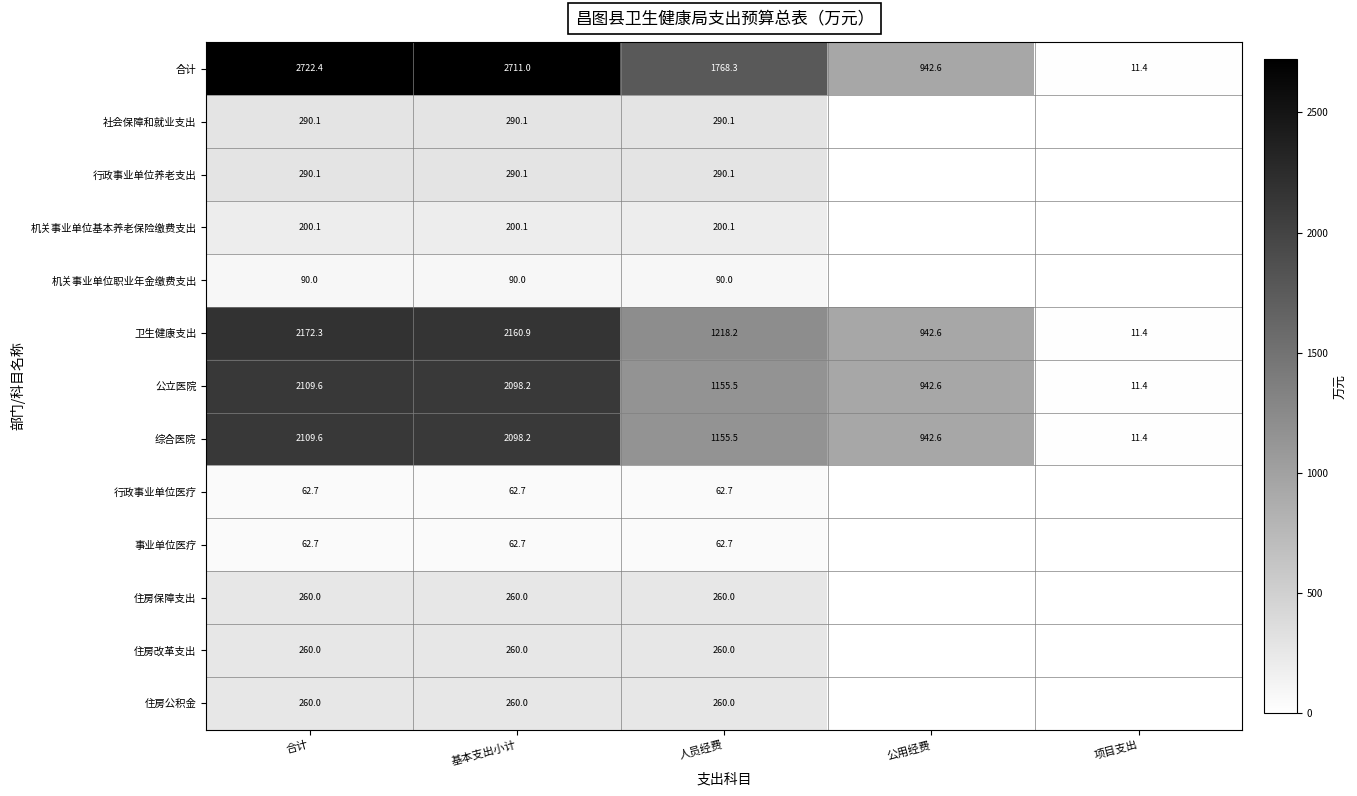

What value does the 综合医院 series have at 人员经费?

1155.5